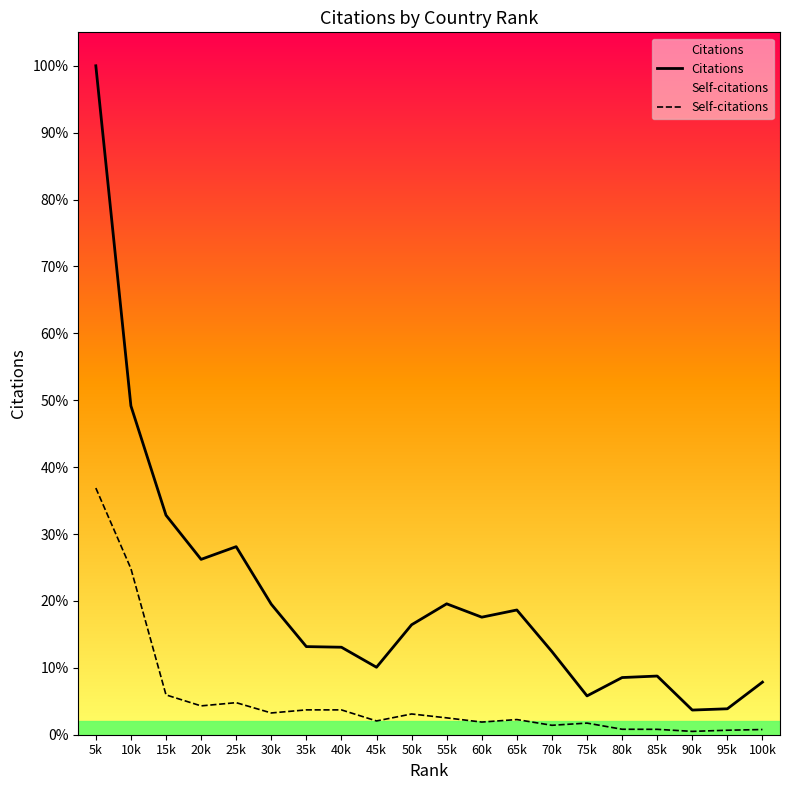

The Citations series shows 15327 at 85k. True or false?

False